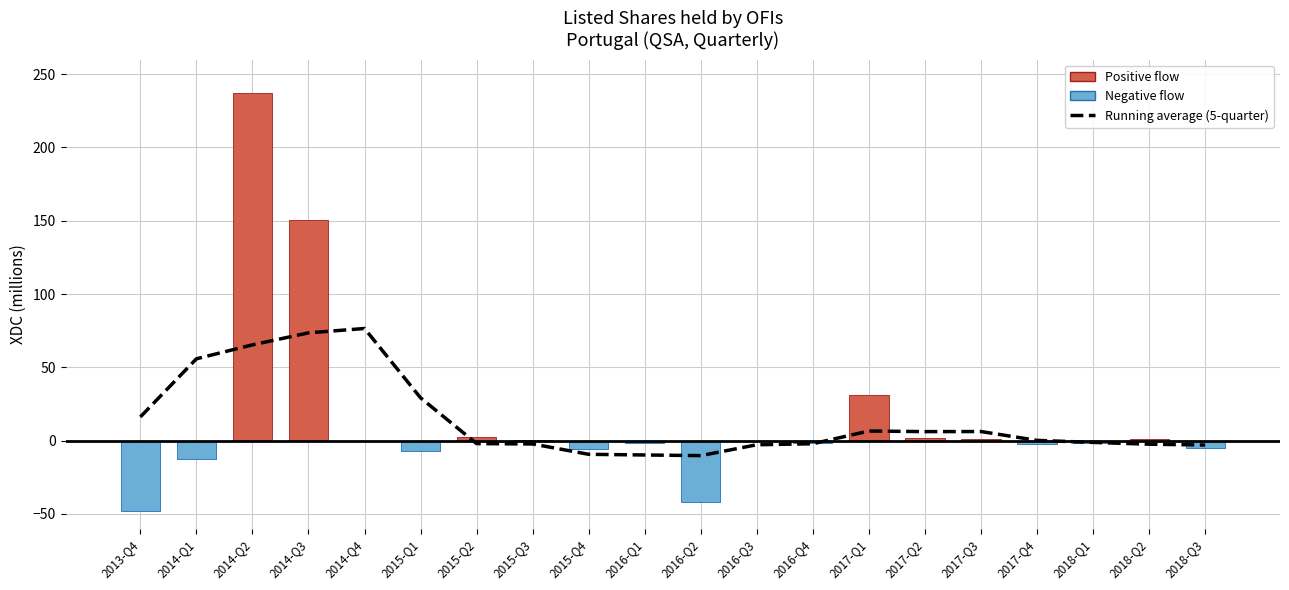

What is the sum of all values?

291.1